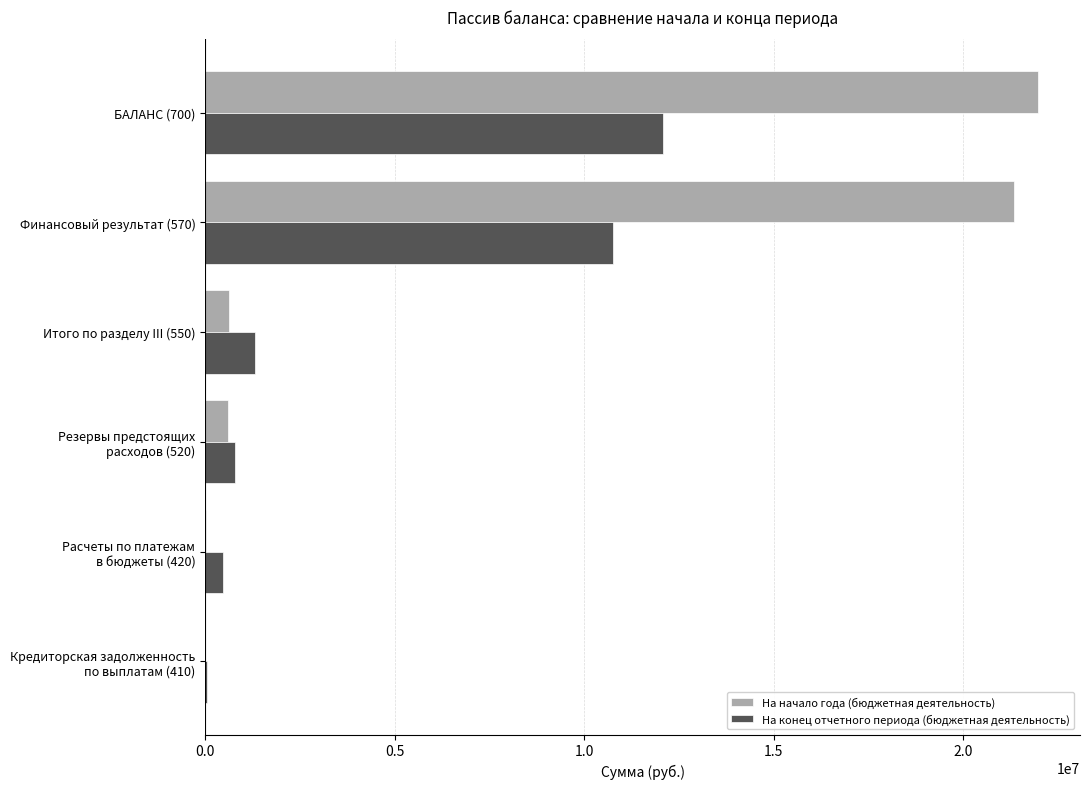

What is the total value across all series at Финансовый результат (570)?

32104827.8